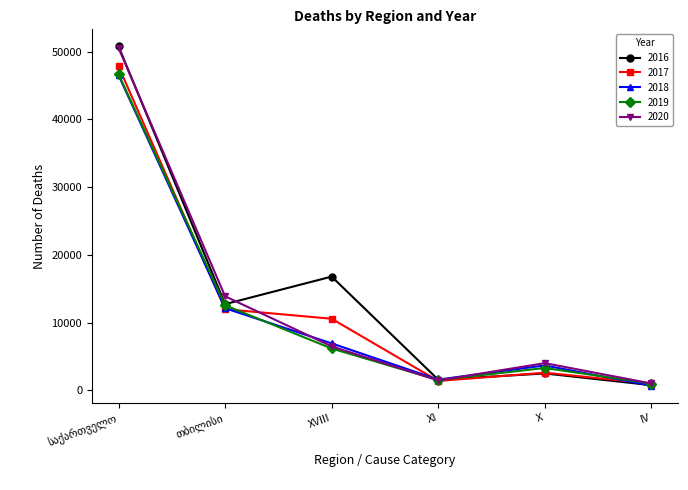

What is the label of the 1st point from the right?

IV